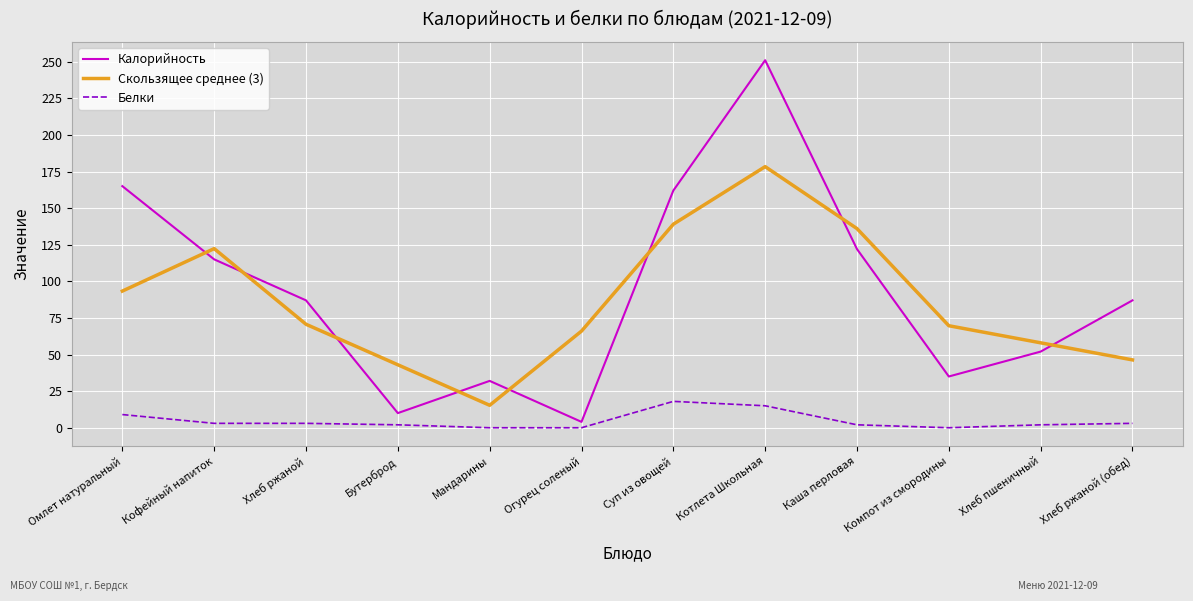

Which series has the largest range (max minus min)?

Калорийность